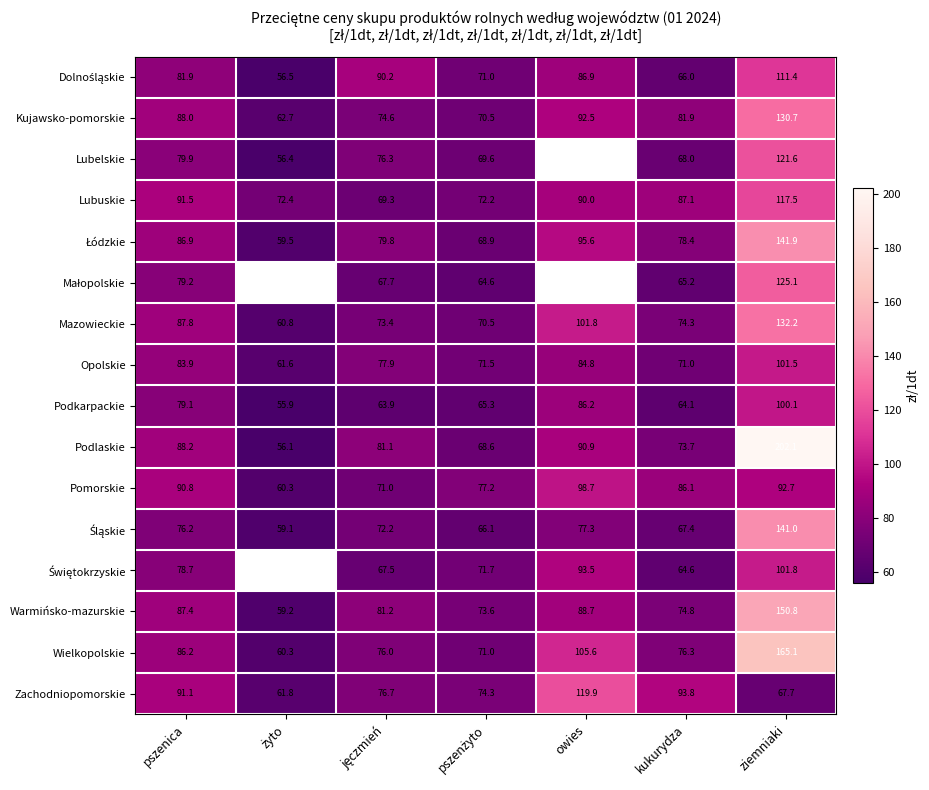

What is the total value across all series at owies?

1312.3